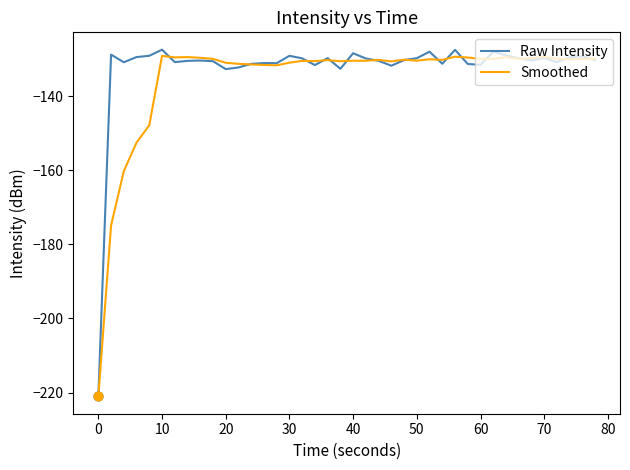

Which series has the largest range (max minus min)?

Raw Intensity